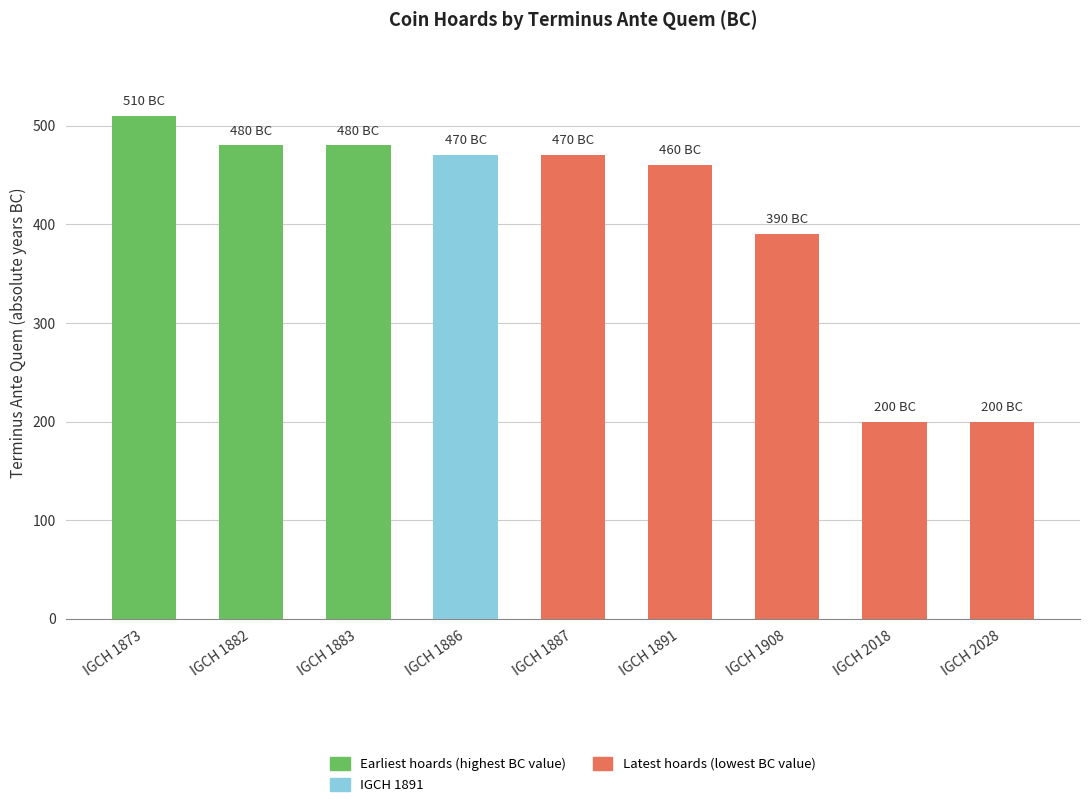

What is the value of the 6th bar from the left?

460